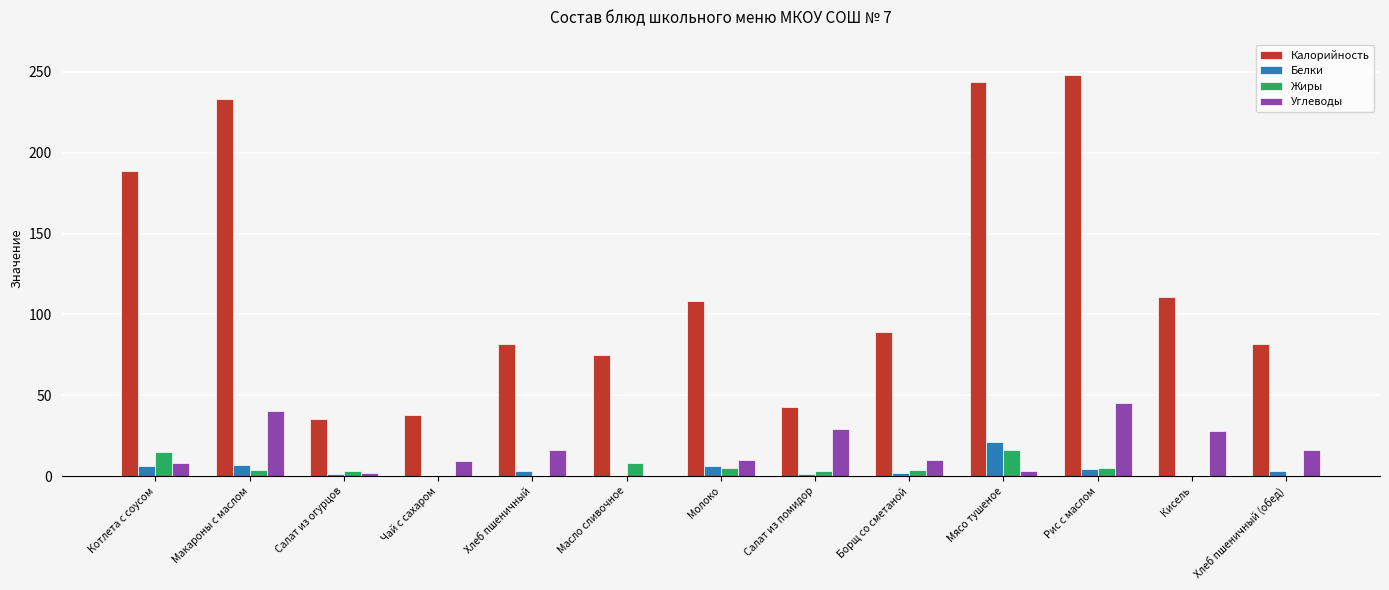

Which series has the widest spread of values?

Калорийность